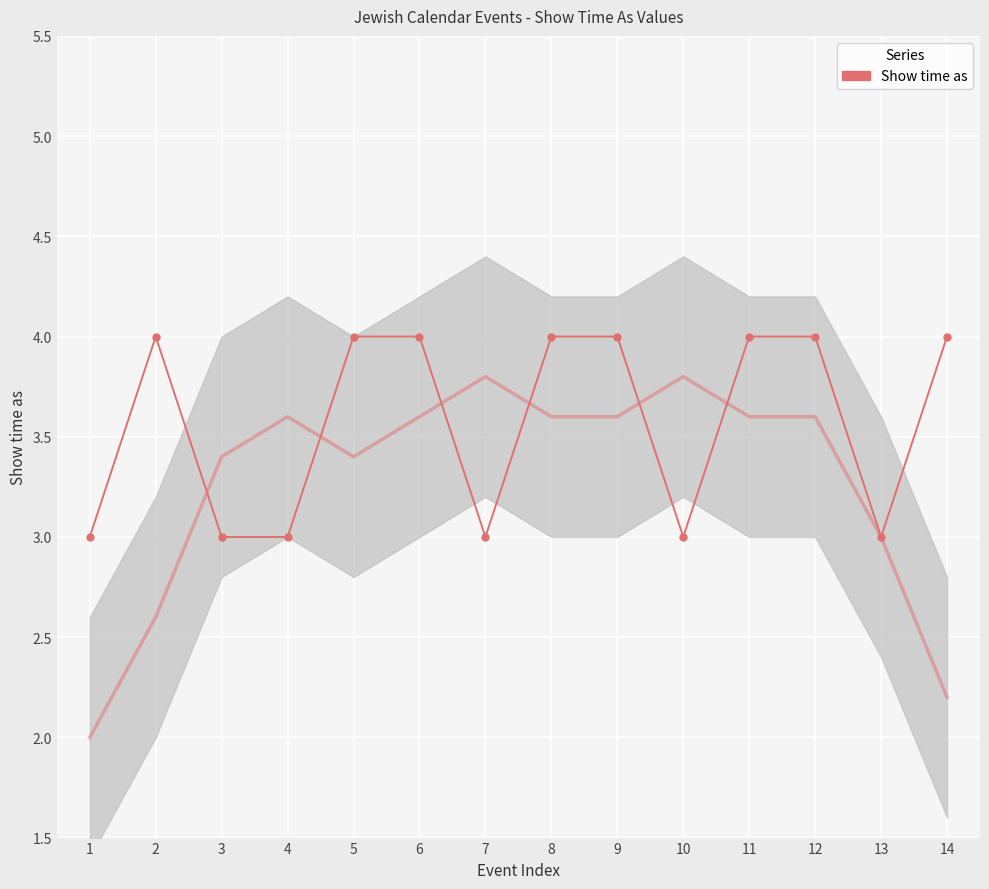

How many values are below 4?

6